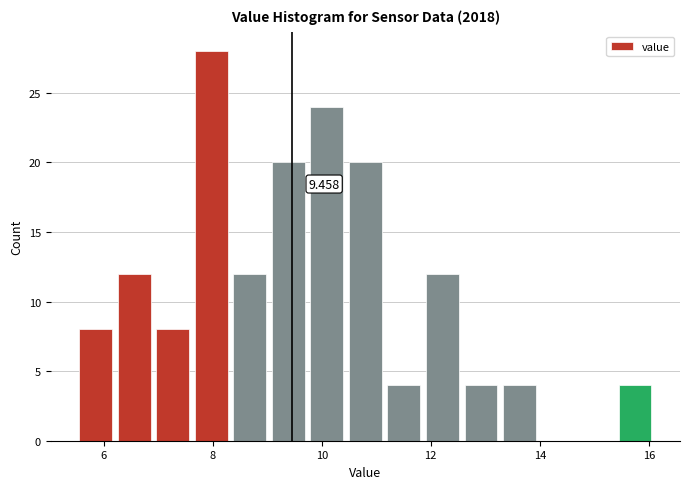

Around what value on the x-axis is the tallest bar? Give the approximate position of its centre, as read against the axis.

8.0